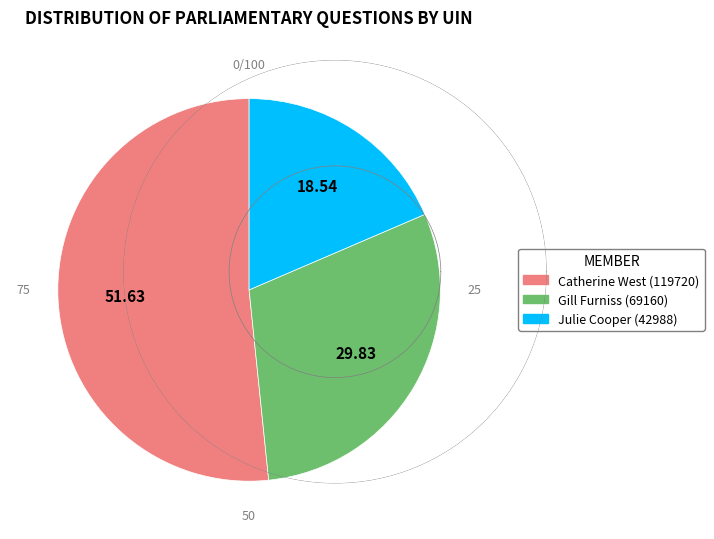

What is the majority slice?

Catherine West (119720)